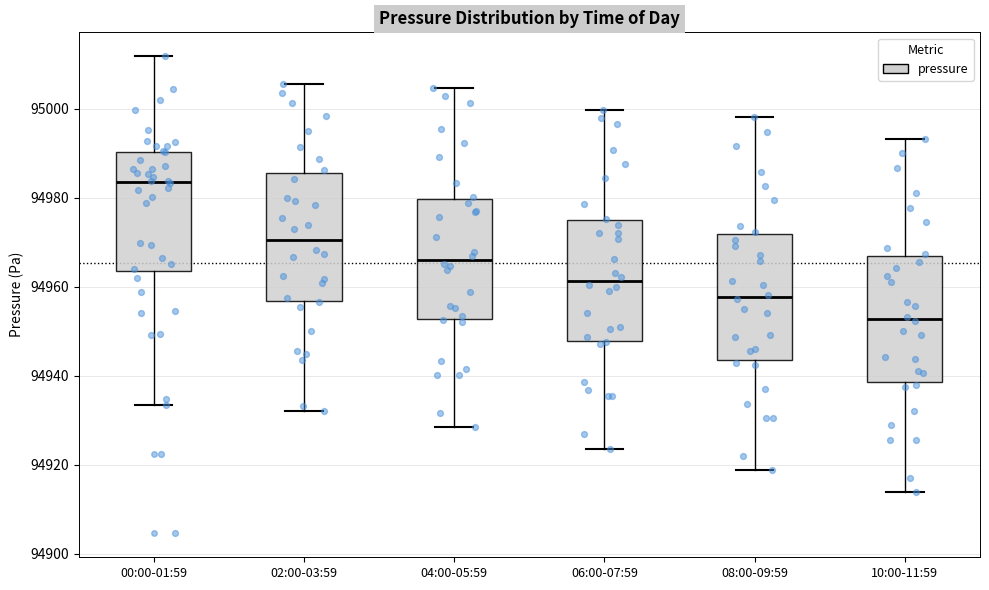

Reading left to right, read every box against the y-axis: the position of its median line, the range the box covers, and the ends of its whiskers. The values are not printed on the chart, so give them approximately, as read against the axis.

00:00-01:59: median 94984, box 94964 to 94990, whiskers 94934 to 95012
02:00-03:59: median 94970, box 94956 to 94986, whiskers 94932 to 95006
04:00-05:59: median 94966, box 94952 to 94980, whiskers 94928 to 95004
06:00-07:59: median 94962, box 94948 to 94974, whiskers 94924 to 95000
08:00-09:59: median 94958, box 94944 to 94972, whiskers 94918 to 94998
10:00-11:59: median 94952, box 94938 to 94966, whiskers 94914 to 94994